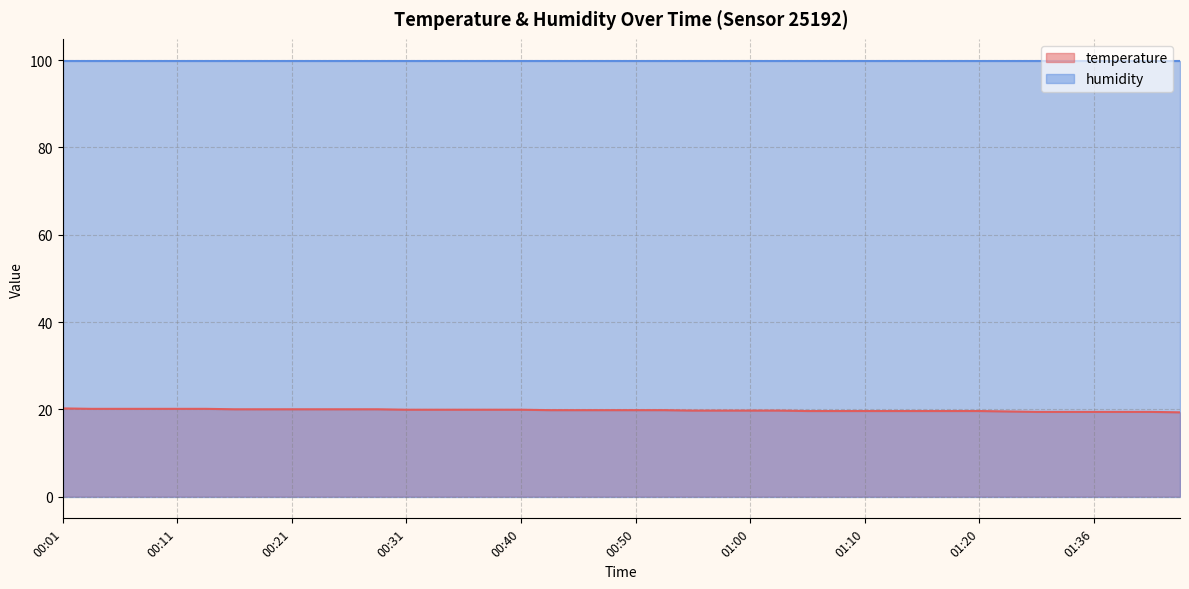

Which label corresponds to the largest value in the chart?

00:01